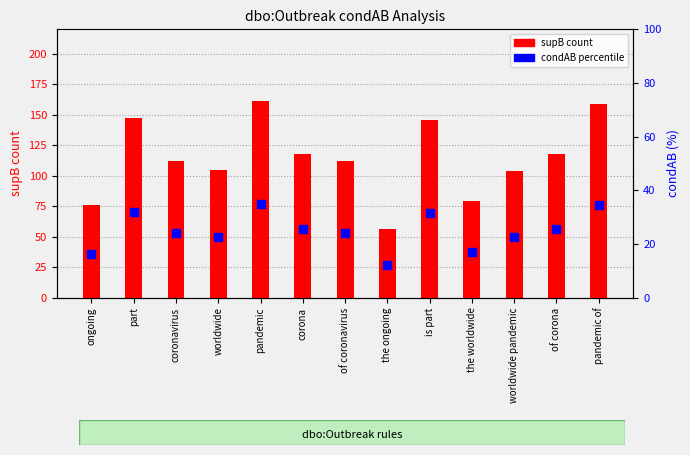

Which series reaches the maximum Y coordinate?

supB count